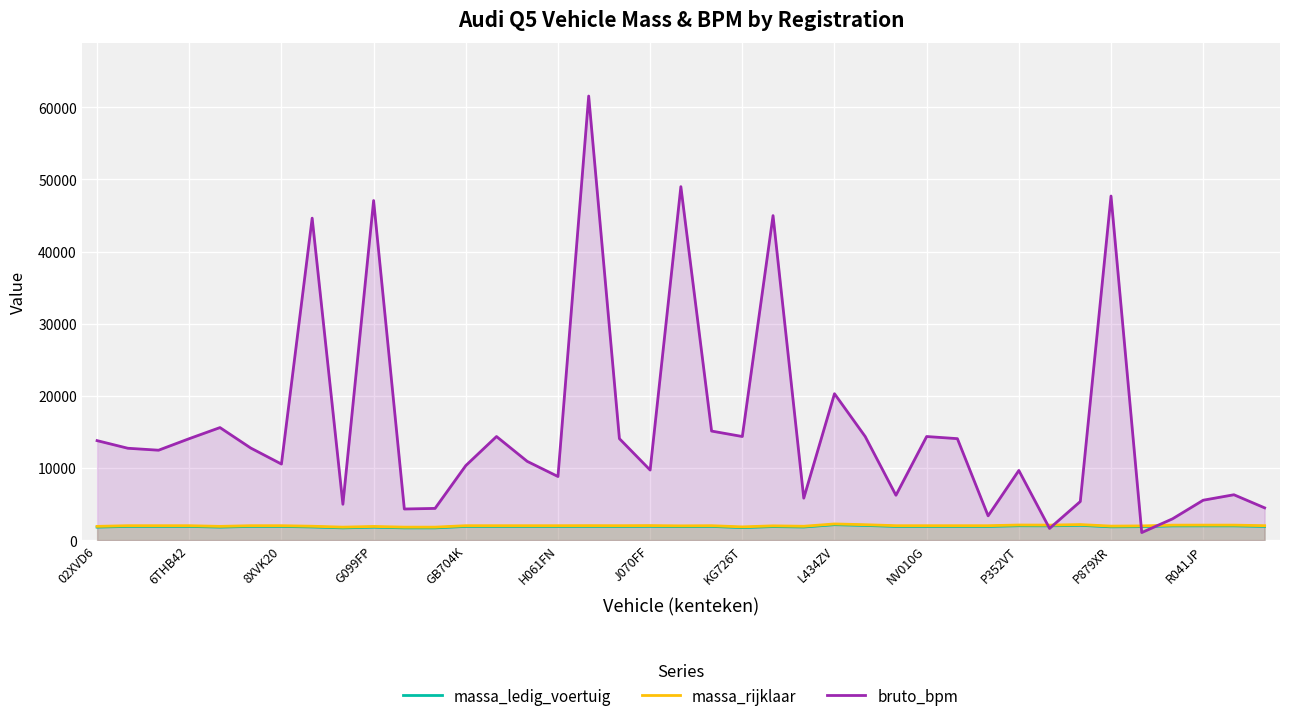

At which label does bruto_bpm reach its peak?

16